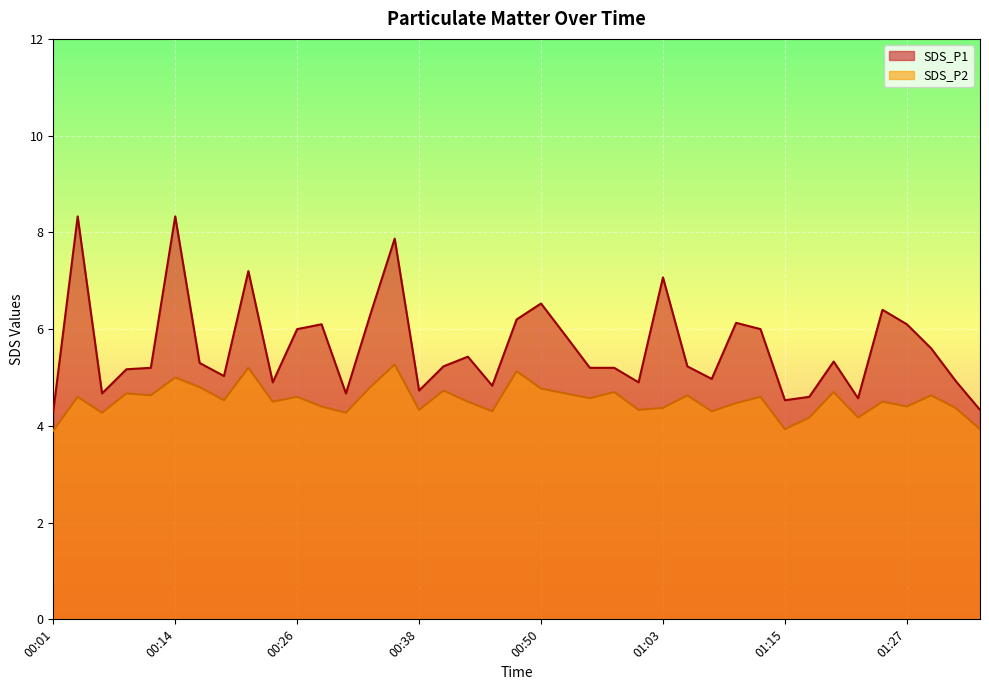

Reading left to right, what are all the values shown in this chart?

SDS_P1: 00:01=4.3	00:04=8.3	00:06=4.7	00:09=5.2	00:11=5.2	00:14=8.3	00:16=5.3	00:19=5.0	00:21=7.2	00:23=4.9	00:26=6.0	00:28=6.1	00:31=4.7	00:33=6.3	00:36=7.9	00:38=4.7	00:41=5.2	00:43=5.4	00:45=4.8	00:48=6.2	00:50=6.5	00:53=5.9	00:55=5.2	00:58=5.2	01:00=4.9	01:03=7.1	01:05=5.2	01:08=5.0	01:10=6.1	01:12=6.0	01:15=4.5	01:17=4.6	01:20=5.3	01:22=4.6	01:25=6.4	01:27=6.1	01:29=5.6	01:32=4.9	01:34=4.3
SDS_P2: 00:01=3.9	00:04=4.6	00:06=4.3	00:09=4.7	00:11=4.6	00:14=5.0	00:16=4.8	00:19=4.5	00:21=5.2	00:23=4.5	00:26=4.6	00:28=4.4	00:31=4.3	00:33=4.8	00:36=5.3	00:38=4.3	00:41=4.7	00:43=4.5	00:45=4.3	00:48=5.1	00:50=4.8	00:53=4.7	00:55=4.6	00:58=4.7	01:00=4.3	01:03=4.4	01:05=4.6	01:08=4.3	01:10=4.5	01:12=4.6	01:15=3.9	01:17=4.2	01:20=4.7	01:22=4.2	01:25=4.5	01:27=4.4	01:29=4.6	01:32=4.4	01:34=3.9